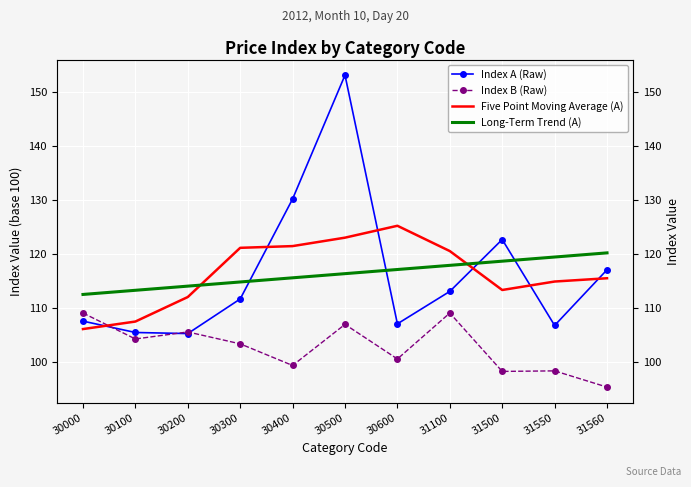

Which category has the lowest value across all series?

31560